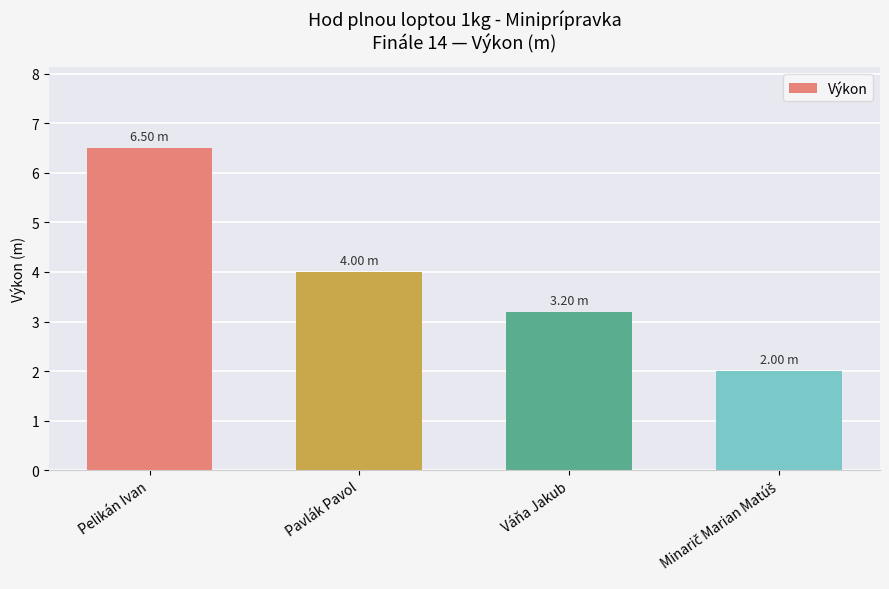

Is it true that the value at Pelikán Ivan is 6.5?

True